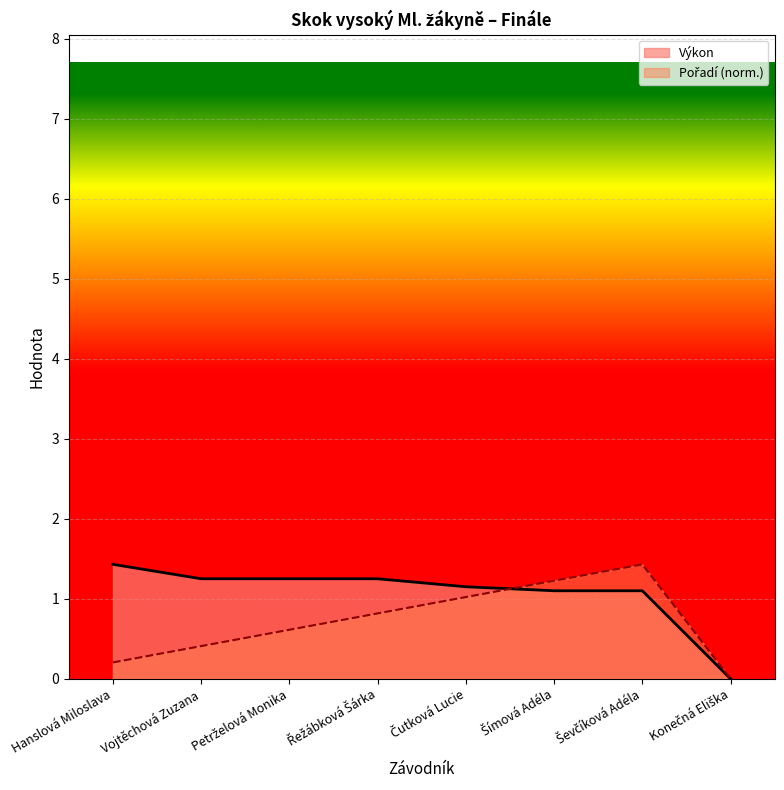

List the labels in order of Výkon value, smallest first.

Konečná Eliška, Šímová Adéla, Ševčíková Adéla, Čutková Lucie, Vojtěchová Zuzana, Petrželová Monika, Řežábková Šárka, Hanslová Miloslava